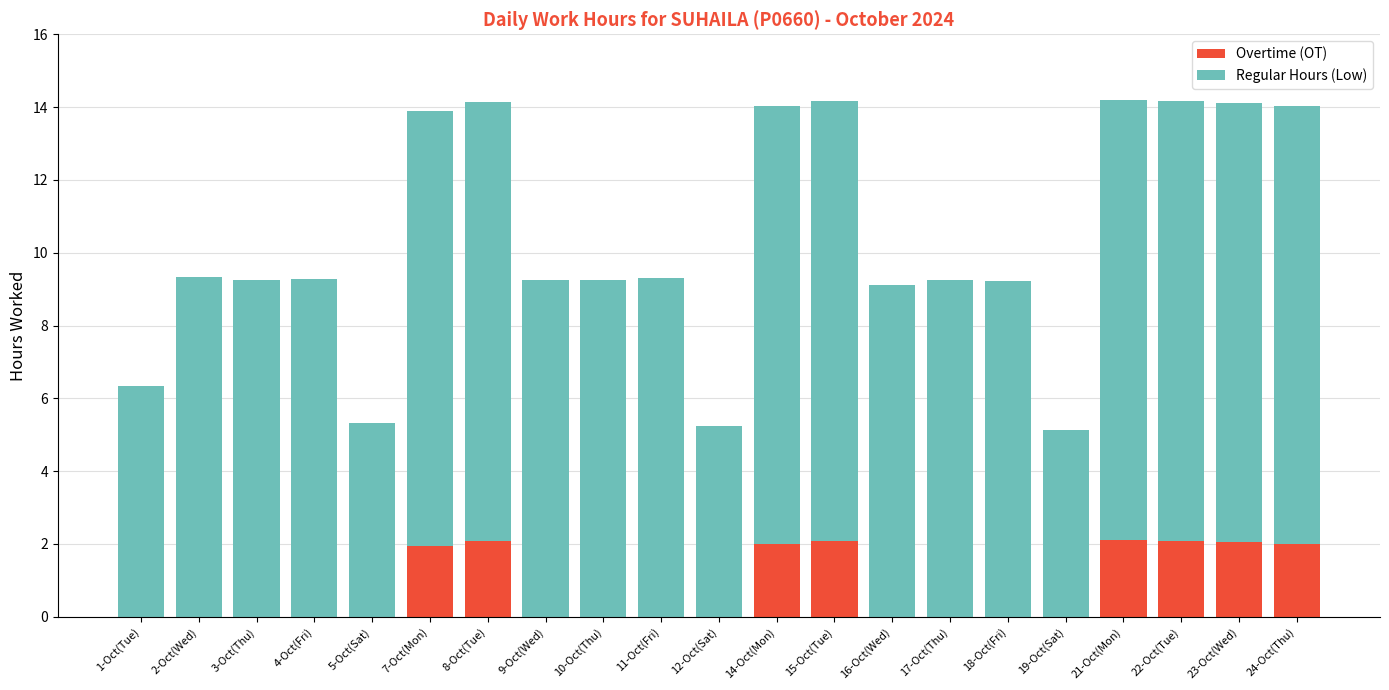

Is it true that Overtime (OT) equals 1.2 at 8-Oct(Tue)?

False